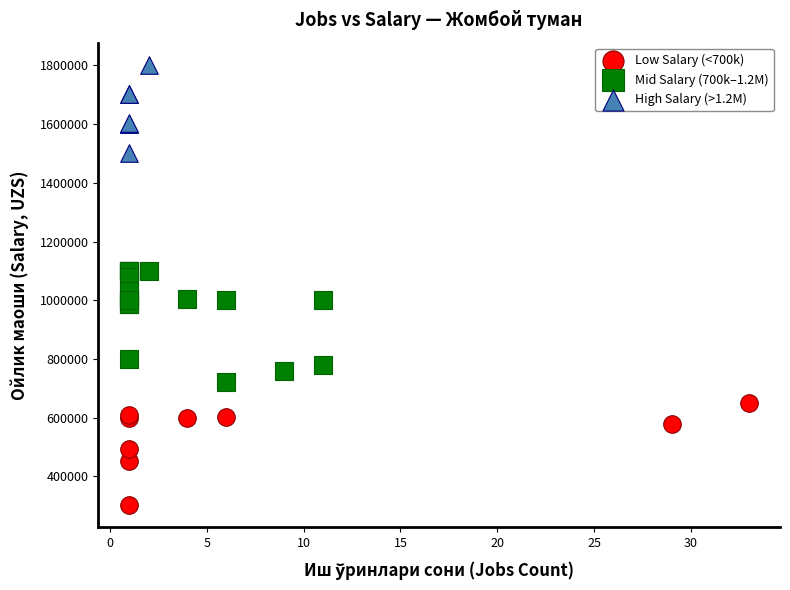

Which series contains the lowest Y value?

Low Salary (<700k)